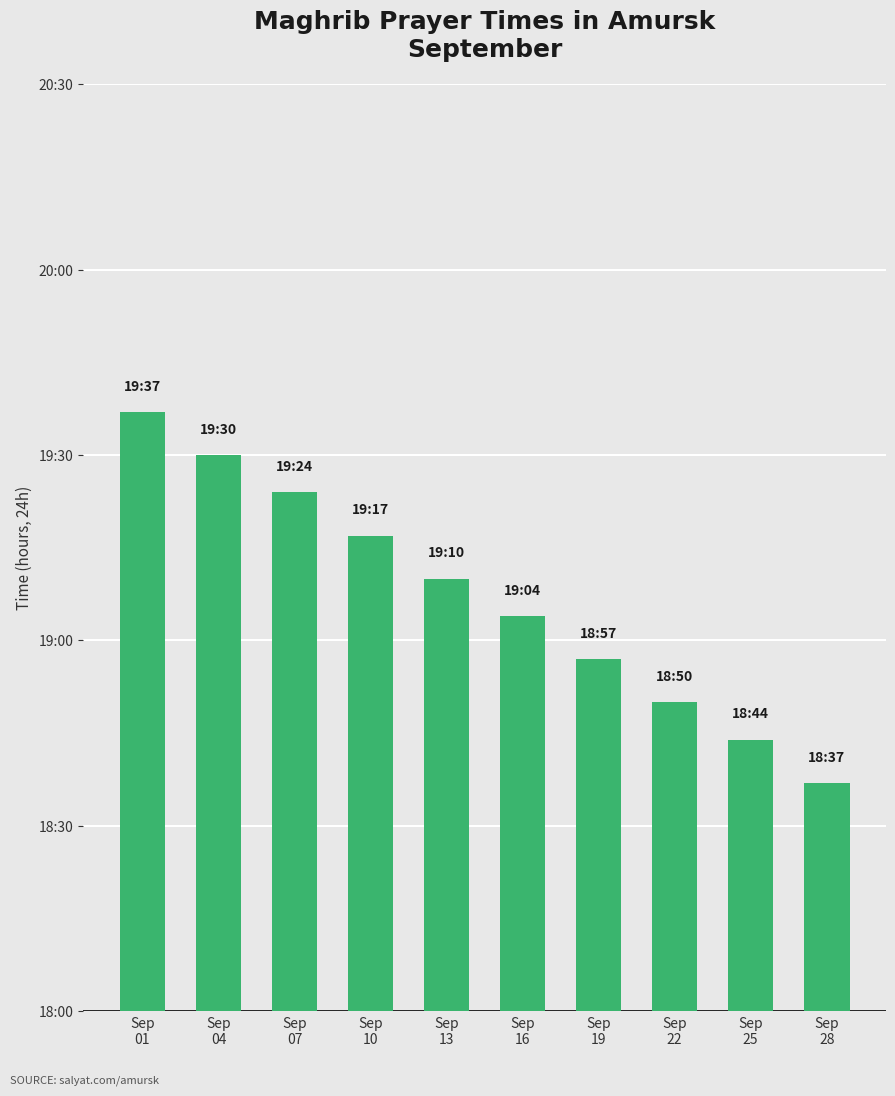

What is the sum of the values at Sep
16 and Sep
25?

37.8